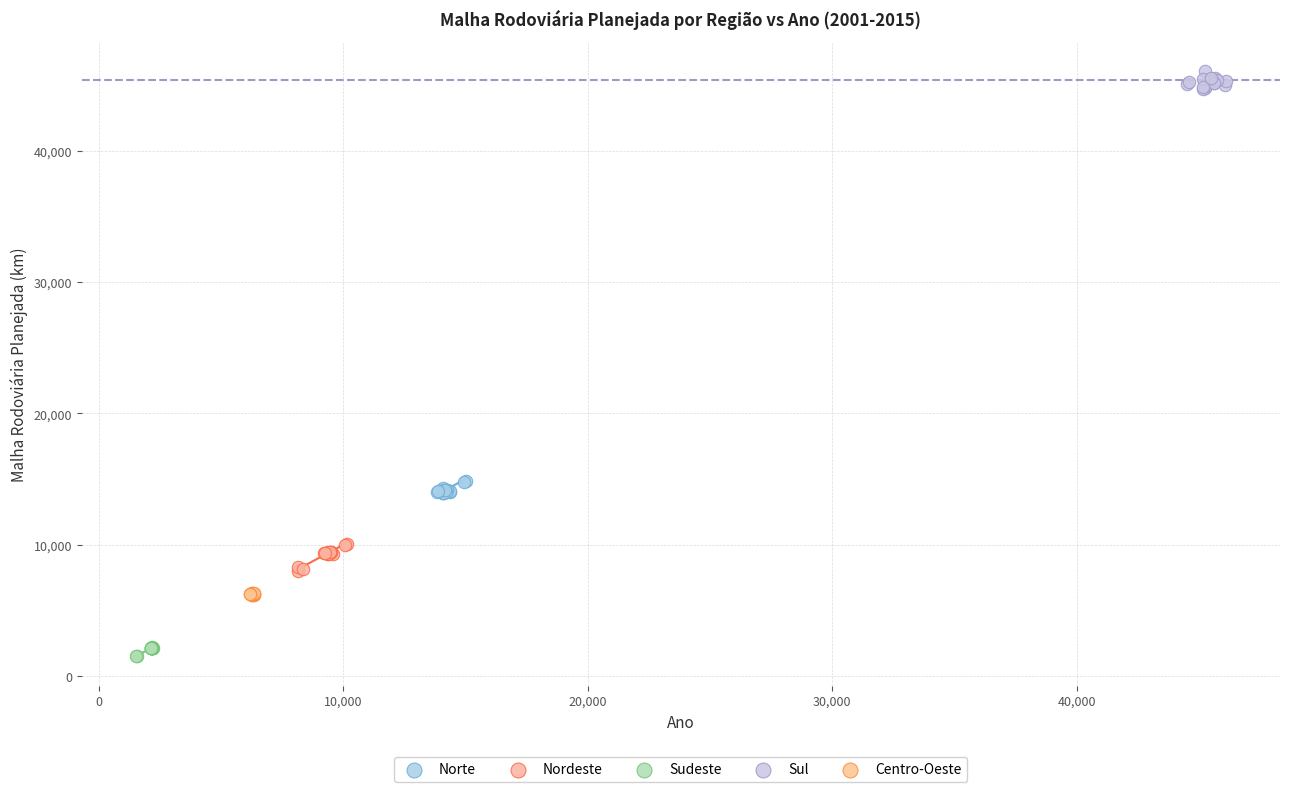

Which series contains the lowest Y value?

Sudeste